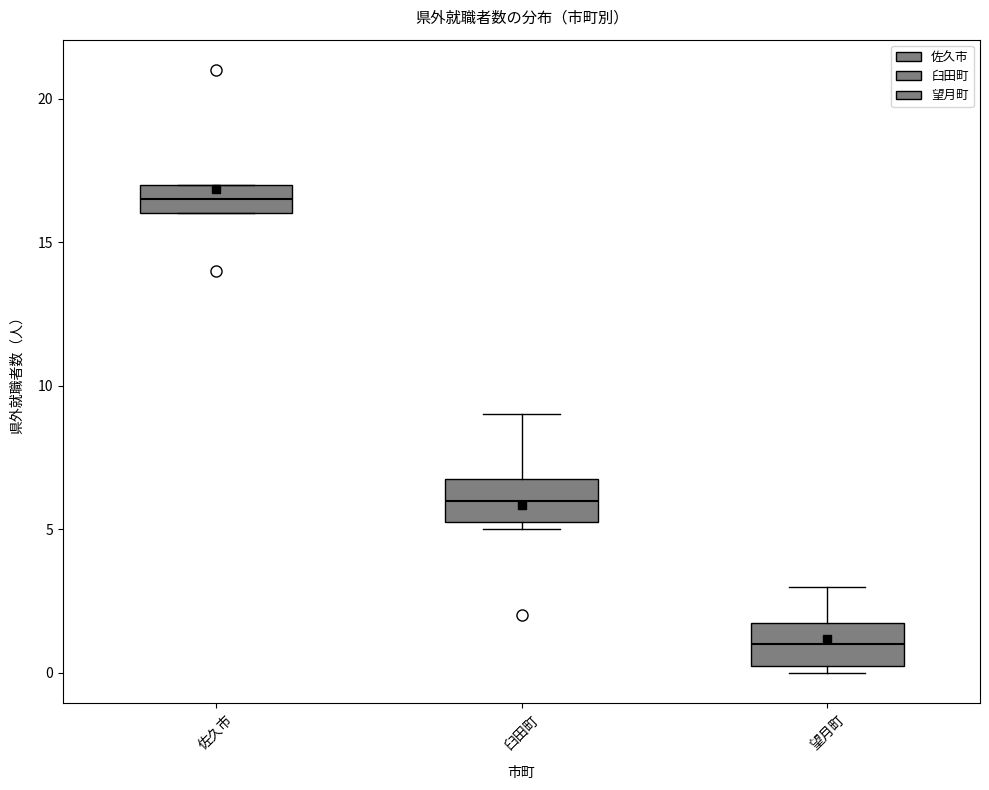

Reading left to right, read every box against the y-axis: the position of its median line, the range the box covers, and the ends of its whiskers. The values are not printed on the chart, so give them approximately, as read against the axis.

佐久市: median 16.5, box 16.0 to 17.0, whiskers 16.0 to 17.0
臼田町: median 6.0, box 5.5 to 7.0, whiskers 5.0 to 9.0
望月町: median 1.0, box 0.5 to 2.0, whiskers 0.0 to 3.0